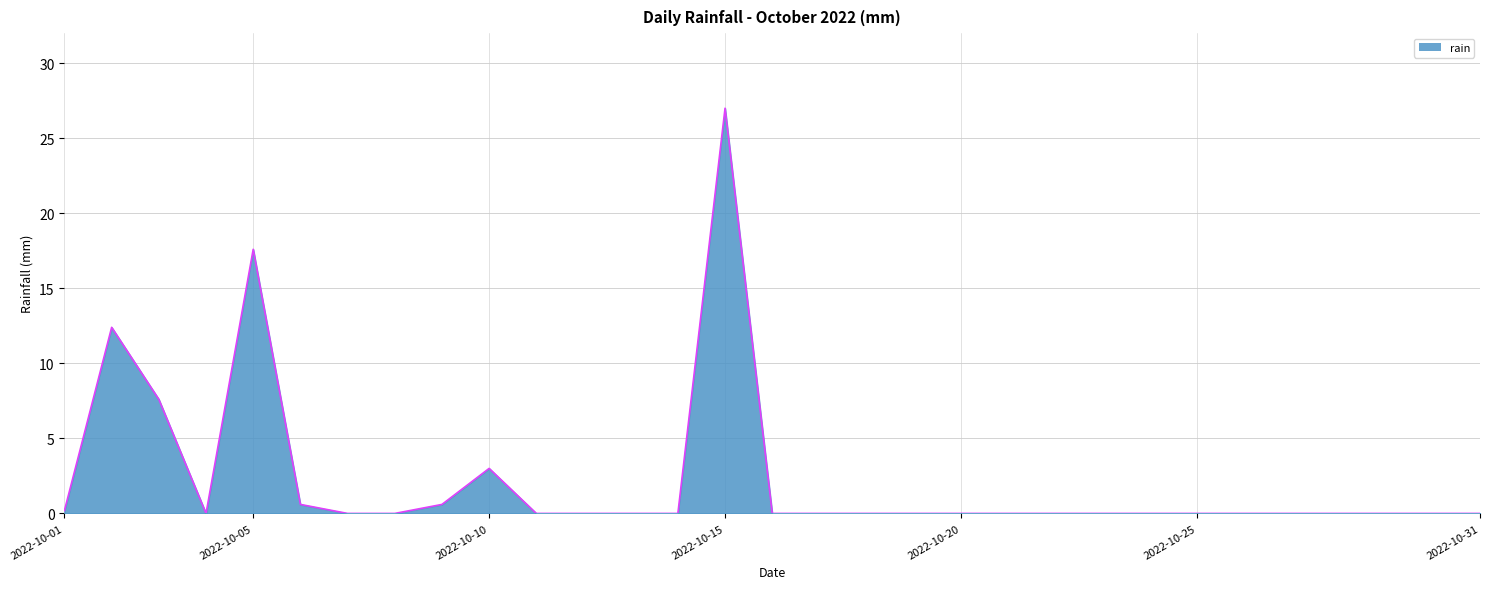

Count the number of categories in the chart.

31